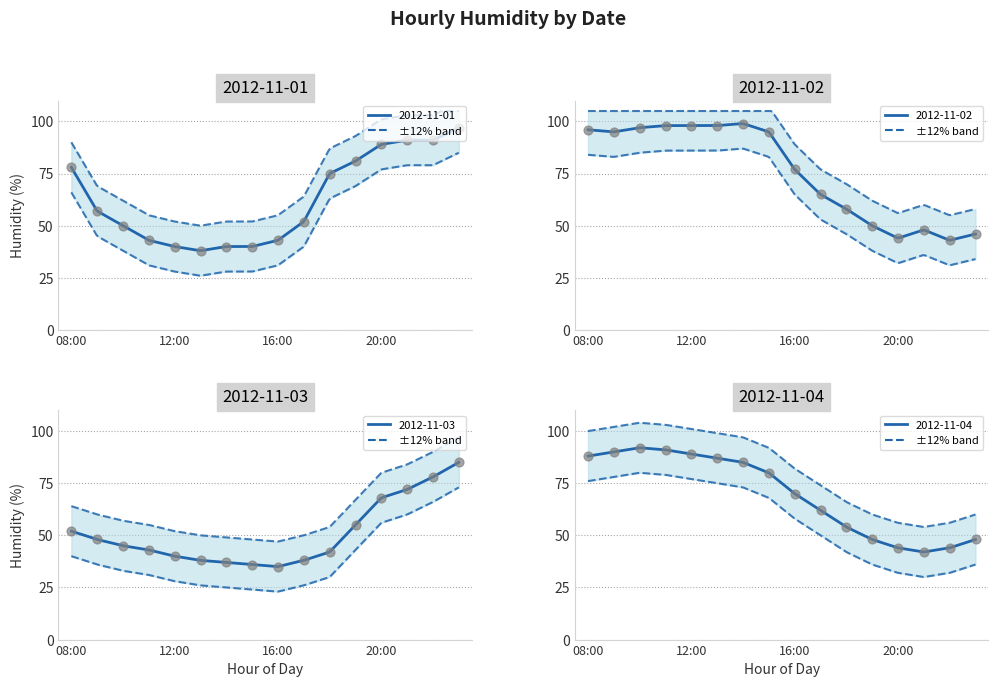

Which series contains the highest Y value?

2012-11-02